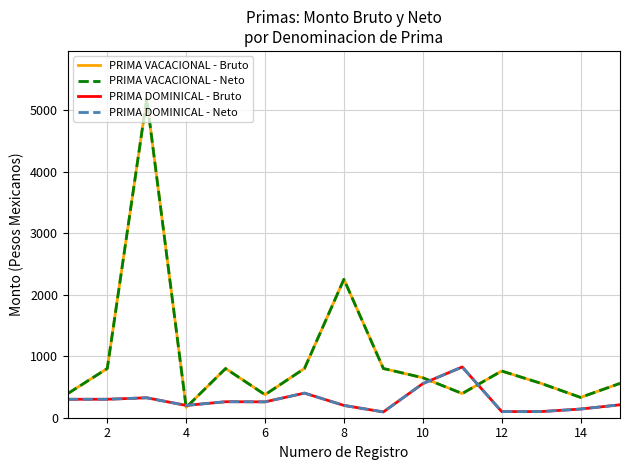

Does the chart display data point markers on the line(s)?

No